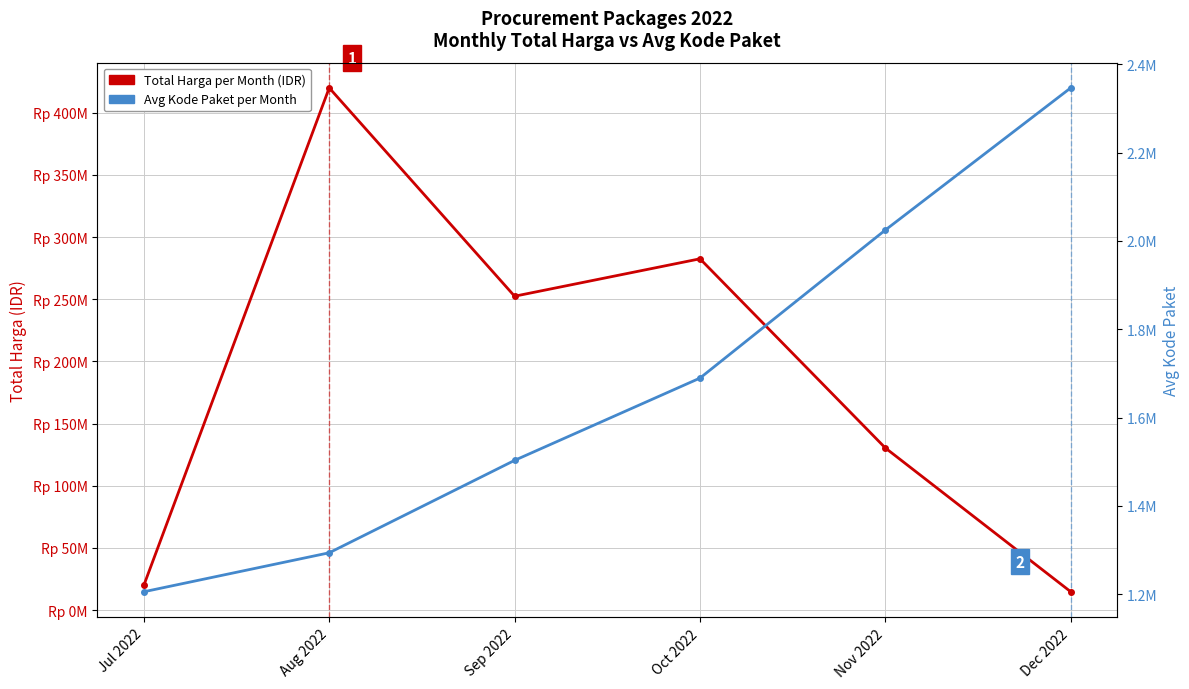

Which series changed the most between Jul 2022 and Aug 2022?

Total Harga per Month (IDR)